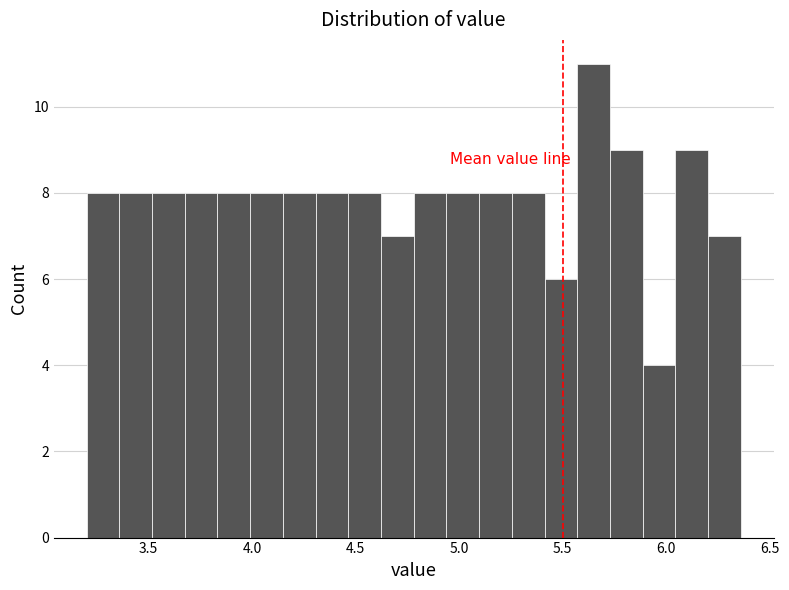

Read against the x-axis, roughly where is the centre of the tallest bar?

5.65